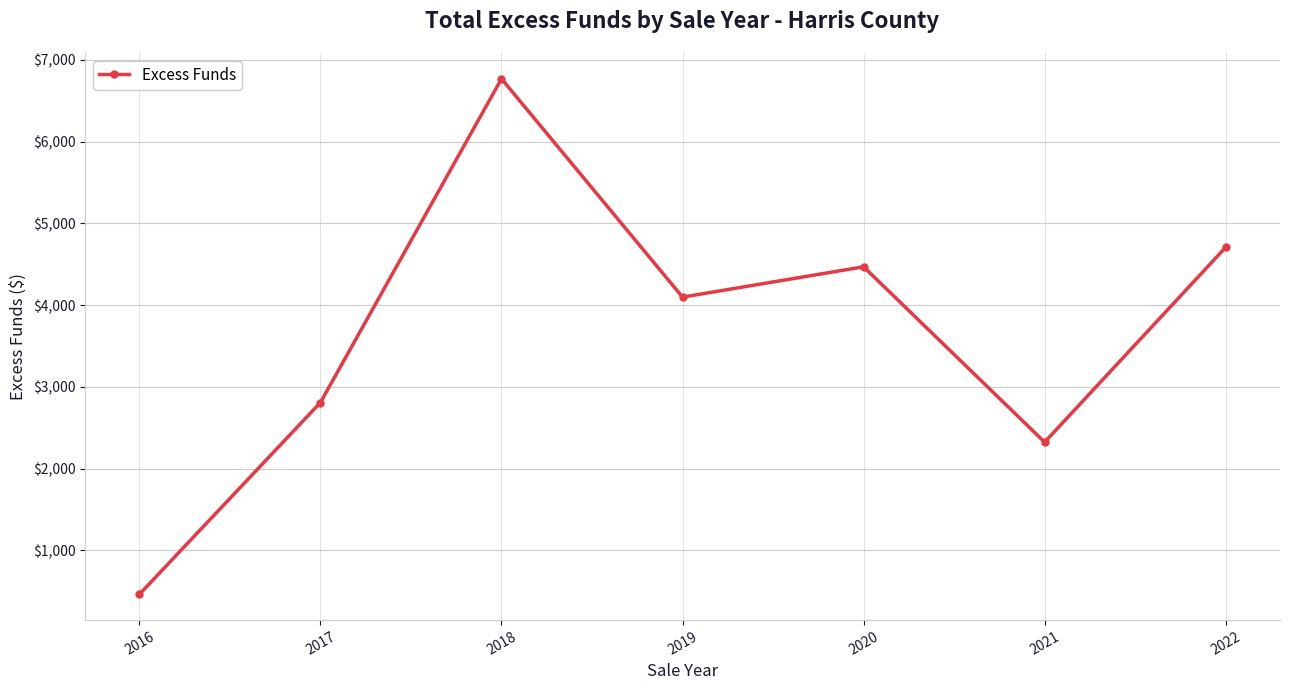

Reading left to right, transcribe all the data shown in this chart.

463.1	2809.2	6769.0	4098.3	4469.3	2324.2	4707.9